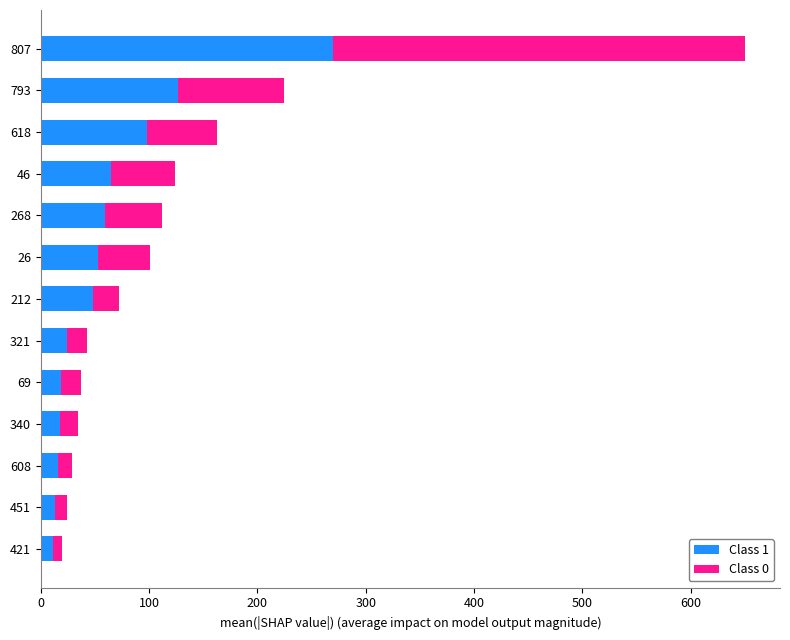

The Class 1 series shows 70 at 793. True or false?

False